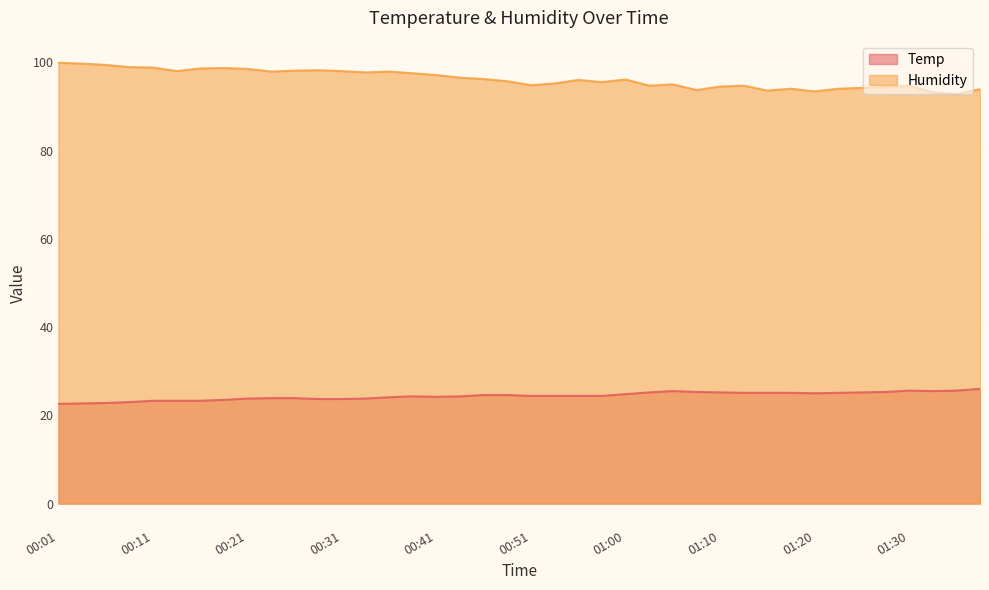

Does the chart display data point markers on the line(s)?

No